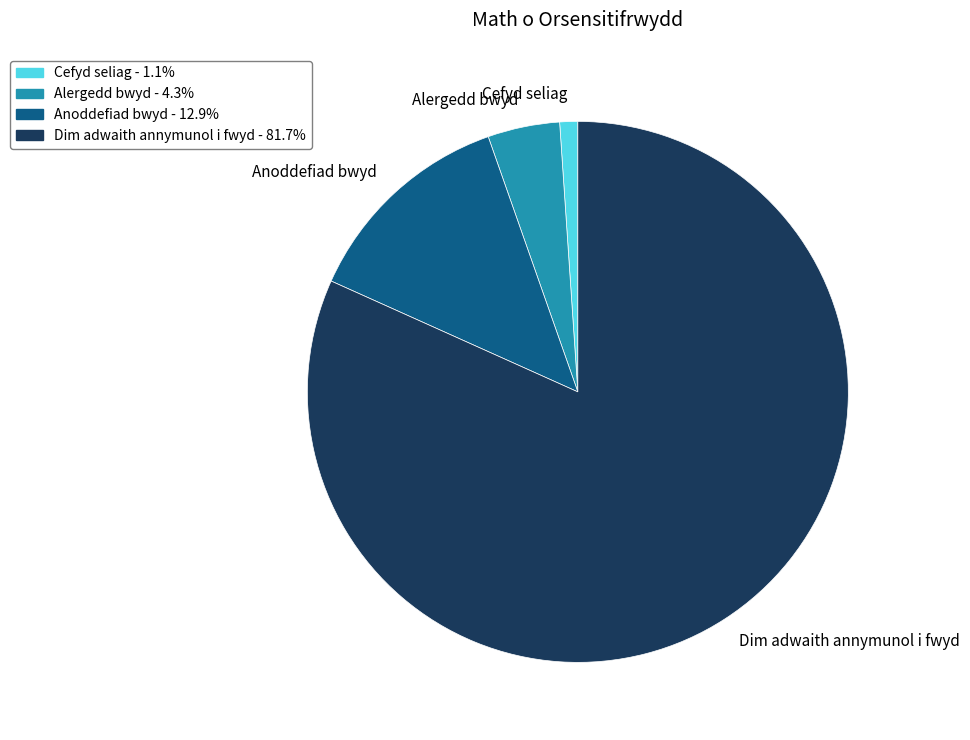

How many segments does this pie chart have?

4